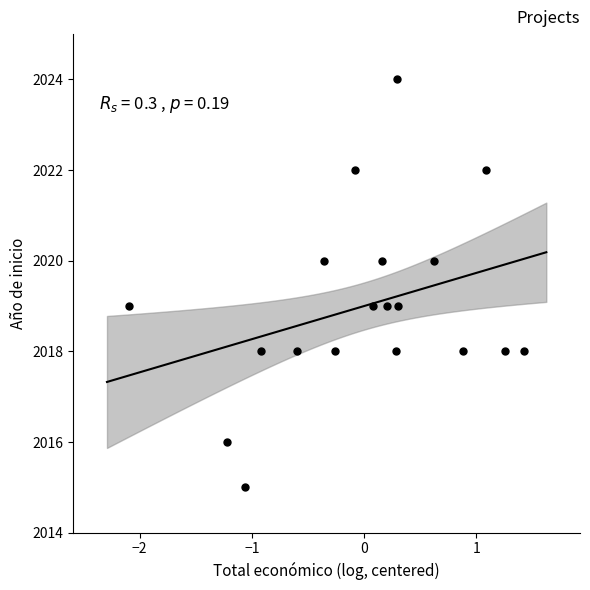

What is the range of Y values (max minus min)?

9